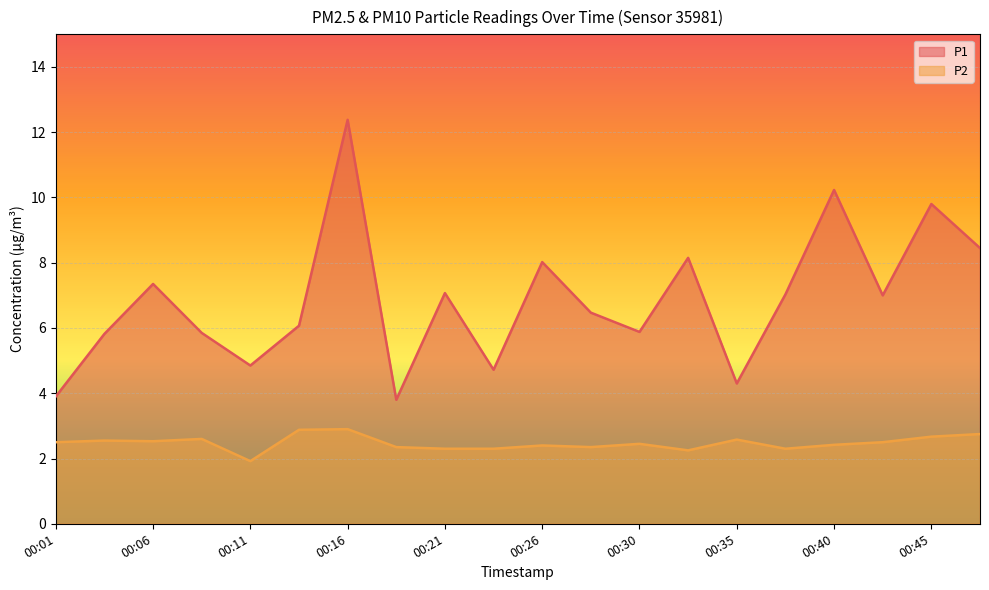

At which category is the sum across all series the highest?

00:16